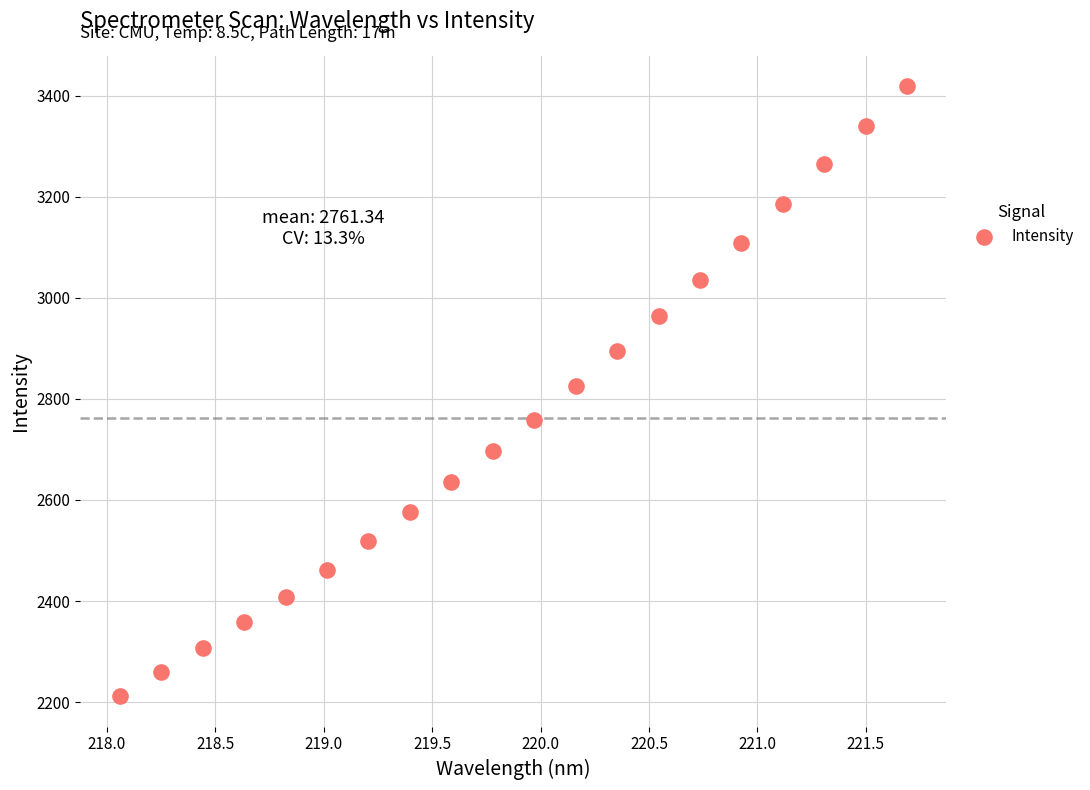

What is the range of X values (max minus min)?

3.6